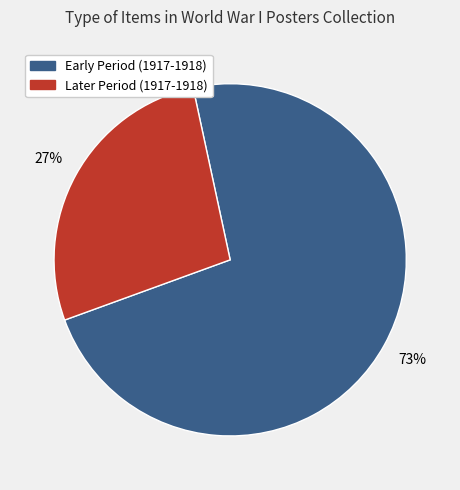

Is there any slice that represents more than half of the pie?

Yes